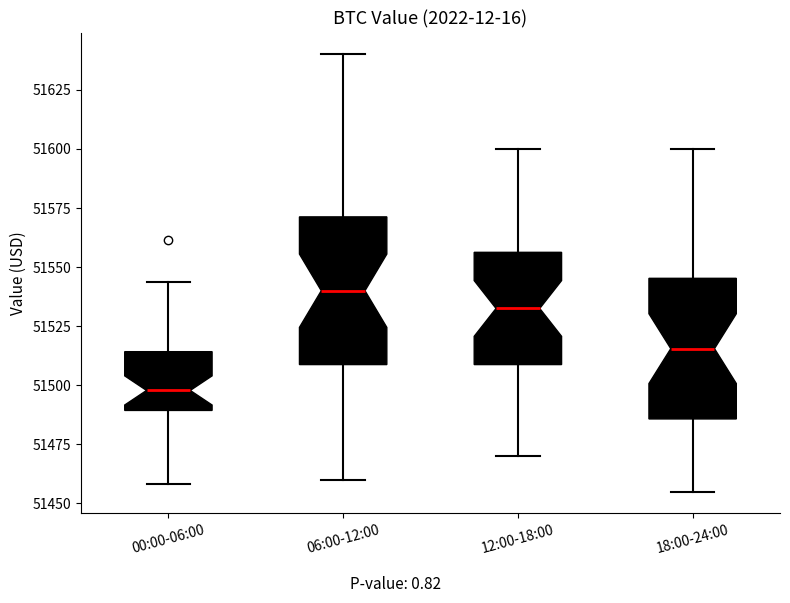

Which box has the highest median line?

06:00-12:00